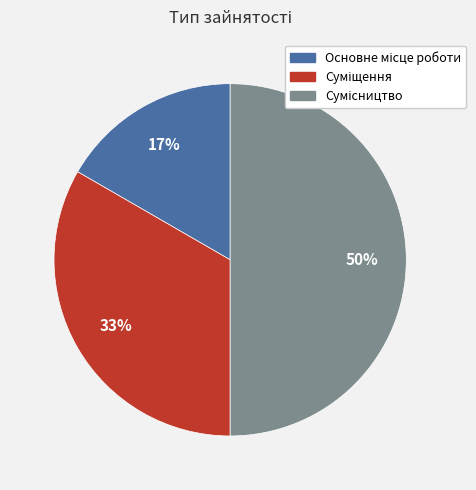

To the nearest percent, what is the average slice percentage?

33%